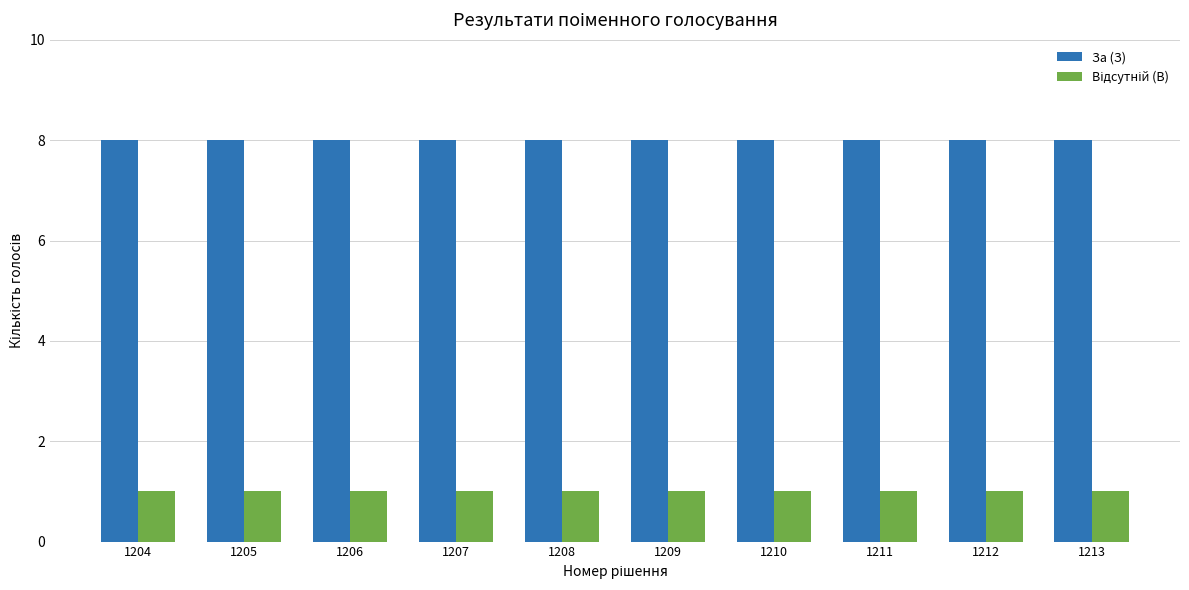

Which series has the largest total across all categories?

За (З)